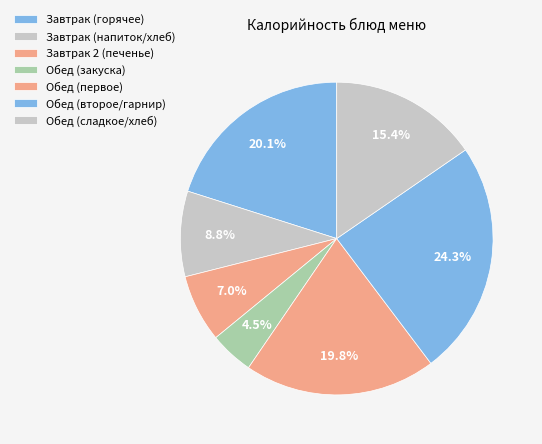

Count the number of slices in the pie.

7